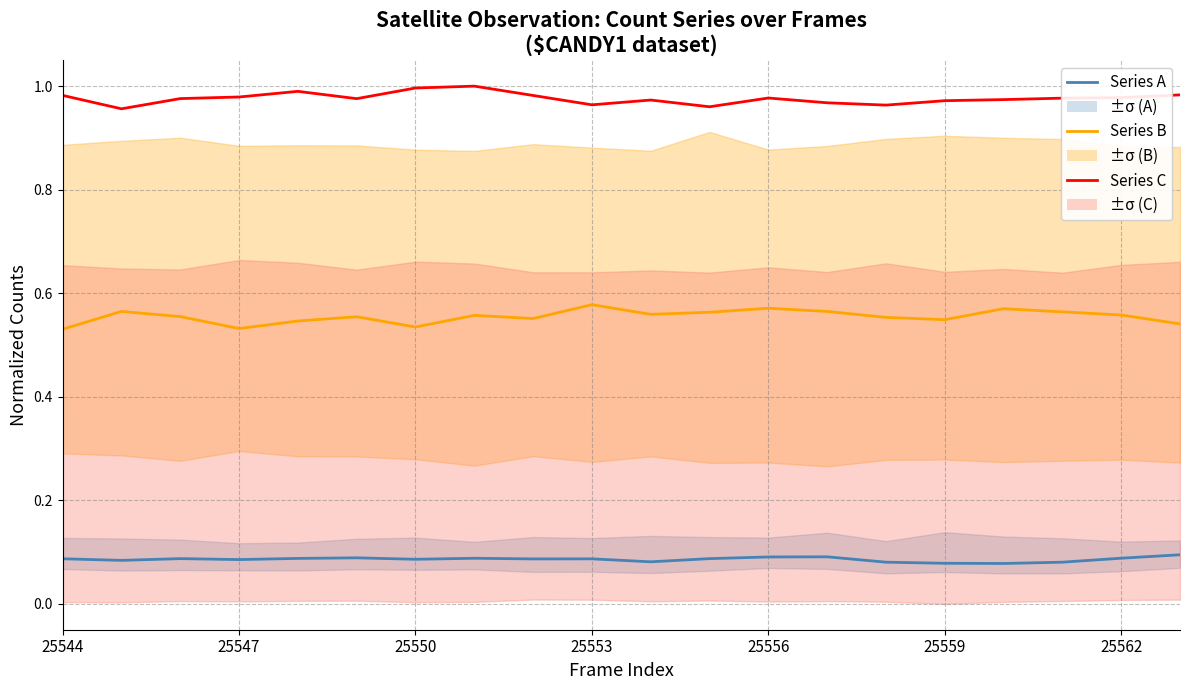

What value does the Series C series have at 13?

1.0